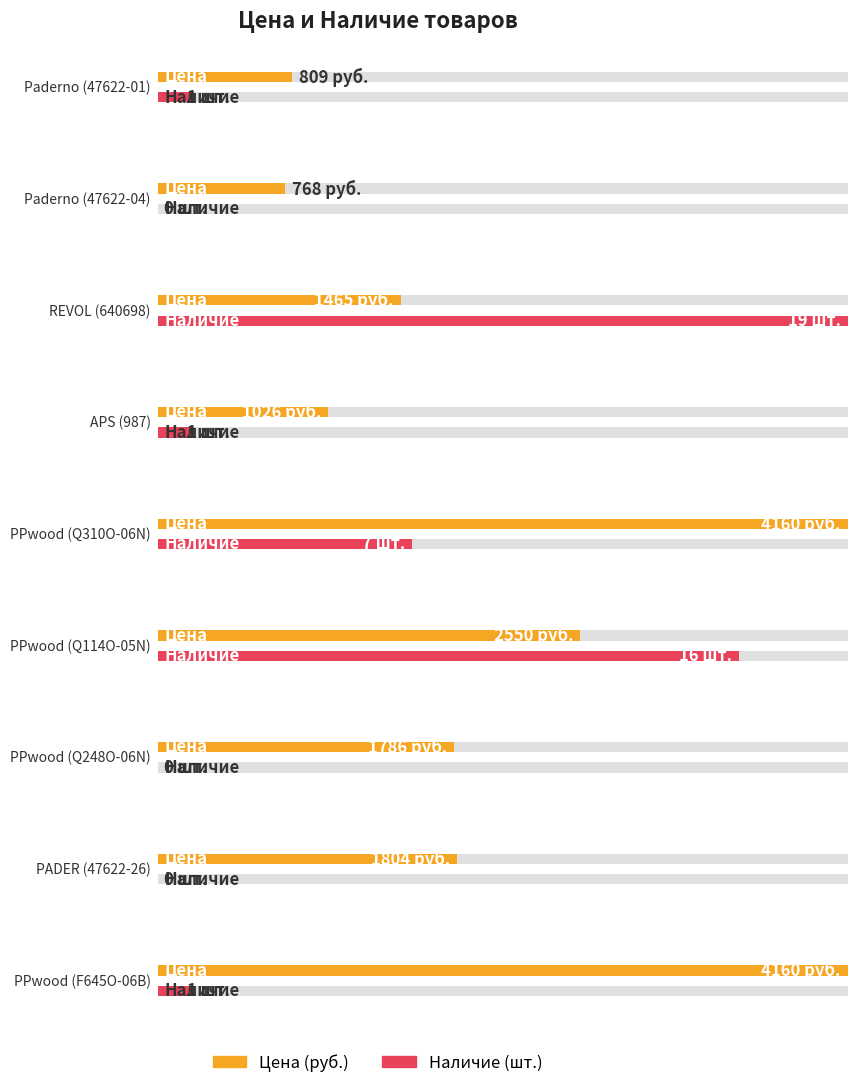

What is the total value across all series at PPwood (Q310O-06N)?

4167